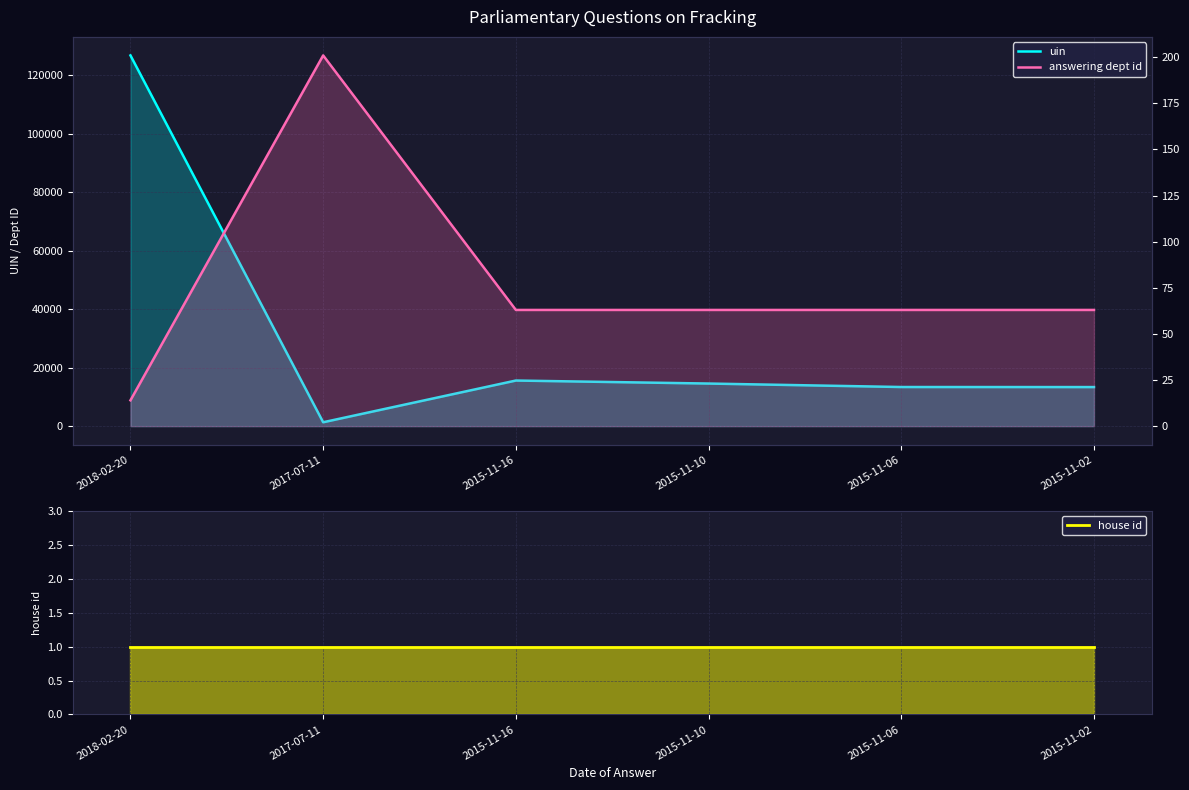

What is the total value across all series at 2015-11-16?

15668